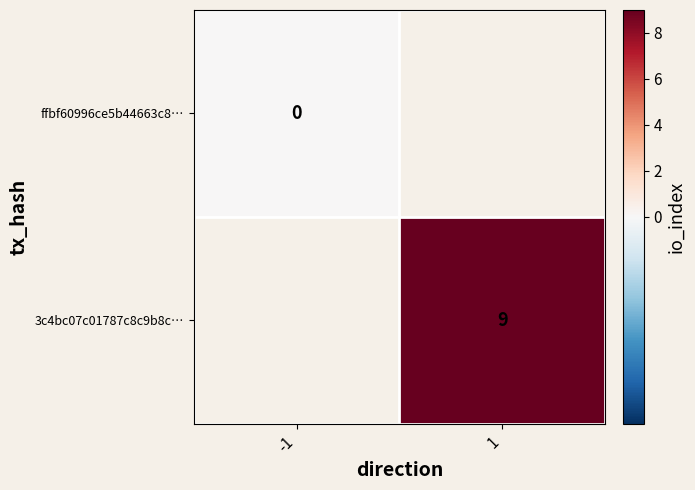

Is the value of ffbf60996ce5b44663c8… at -1 greater than the value of 3c4bc07c01787c8c9b8c… at 1?

No